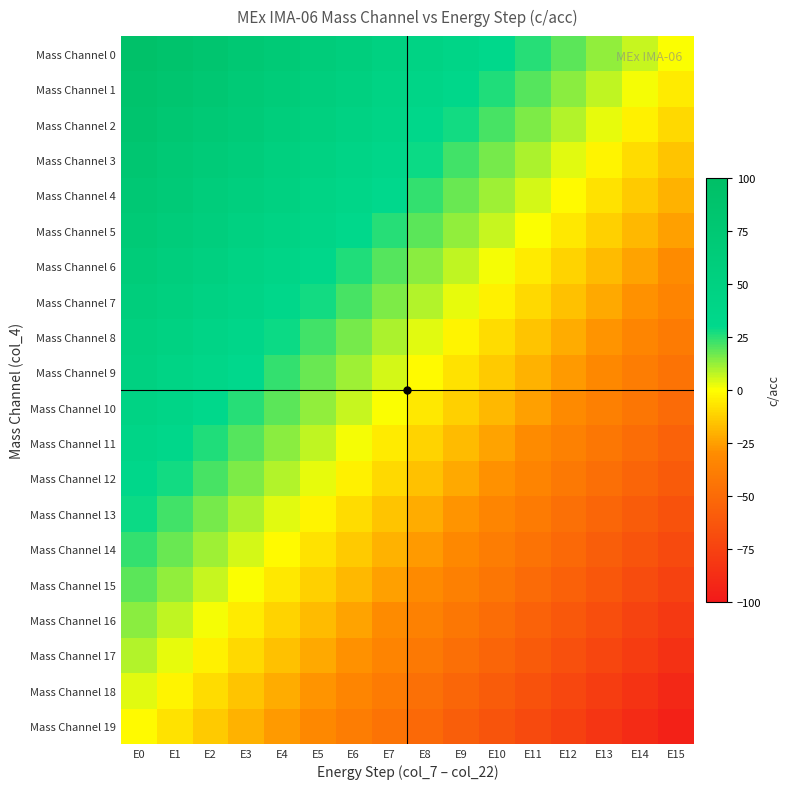

Rank the series at E13 from lowest to highest value.

Mass Channel 19, Mass Channel 18, Mass Channel 17, Mass Channel 16, Mass Channel 15, Mass Channel 14, Mass Channel 13, Mass Channel 12, Mass Channel 11, Mass Channel 10, Mass Channel 9, Mass Channel 8, Mass Channel 7, Mass Channel 6, Mass Channel 5, Mass Channel 4, Mass Channel 3, Mass Channel 2, Mass Channel 1, Mass Channel 0